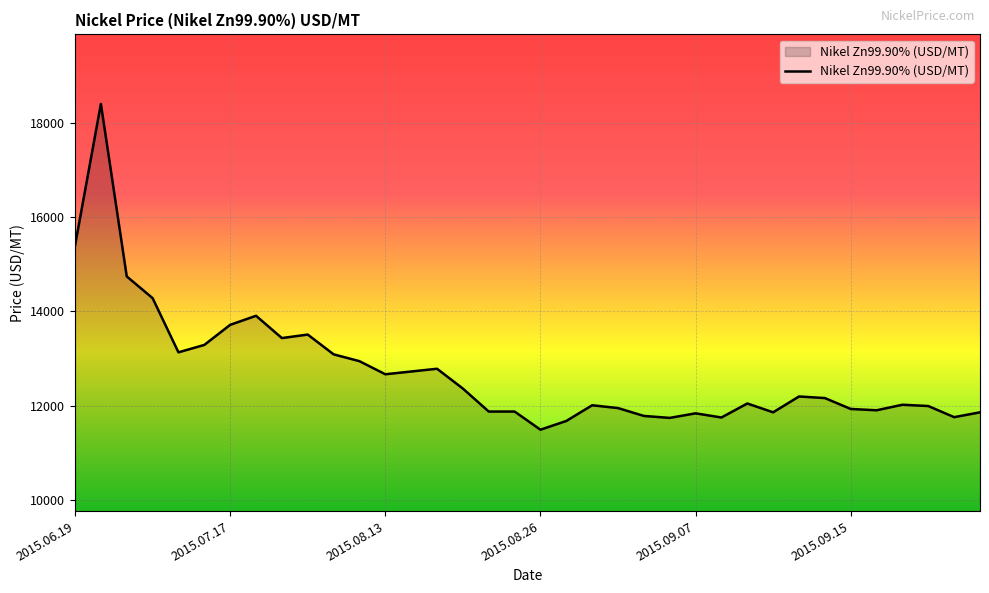

What is the smallest value displayed?

11495.5